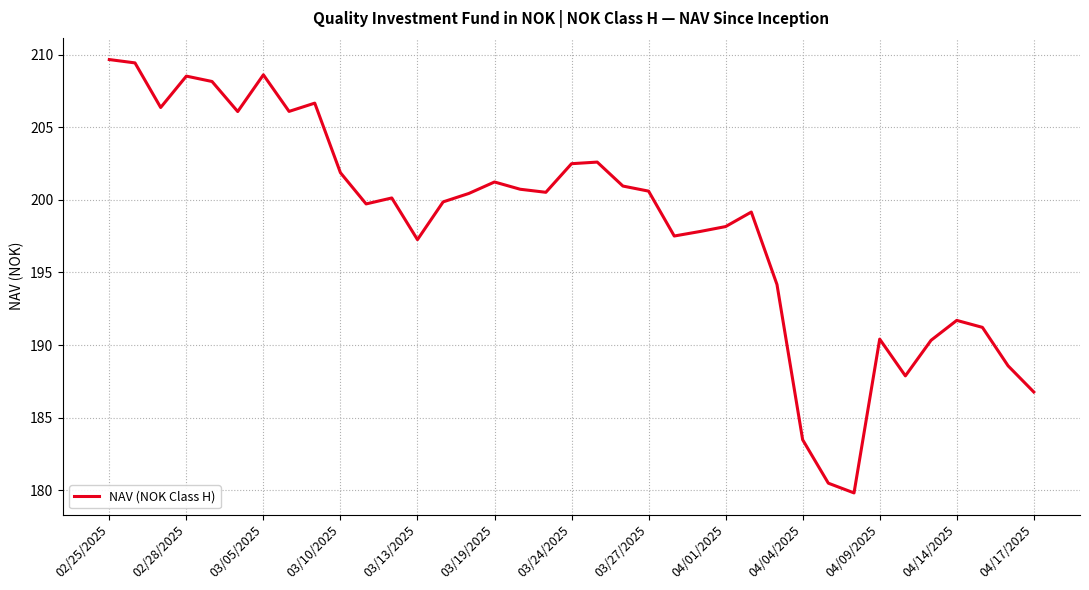

What is the greatest value displayed?

209.7